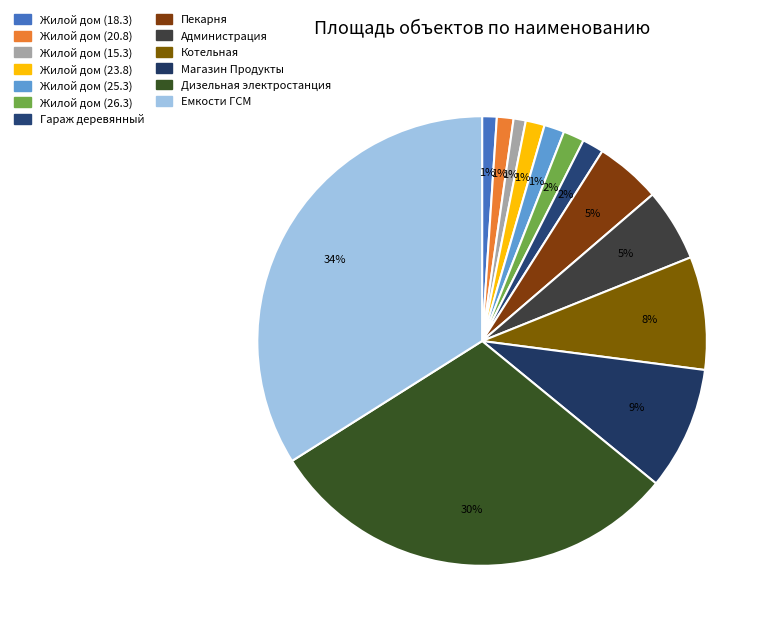

Count the number of slices in the pie.

13